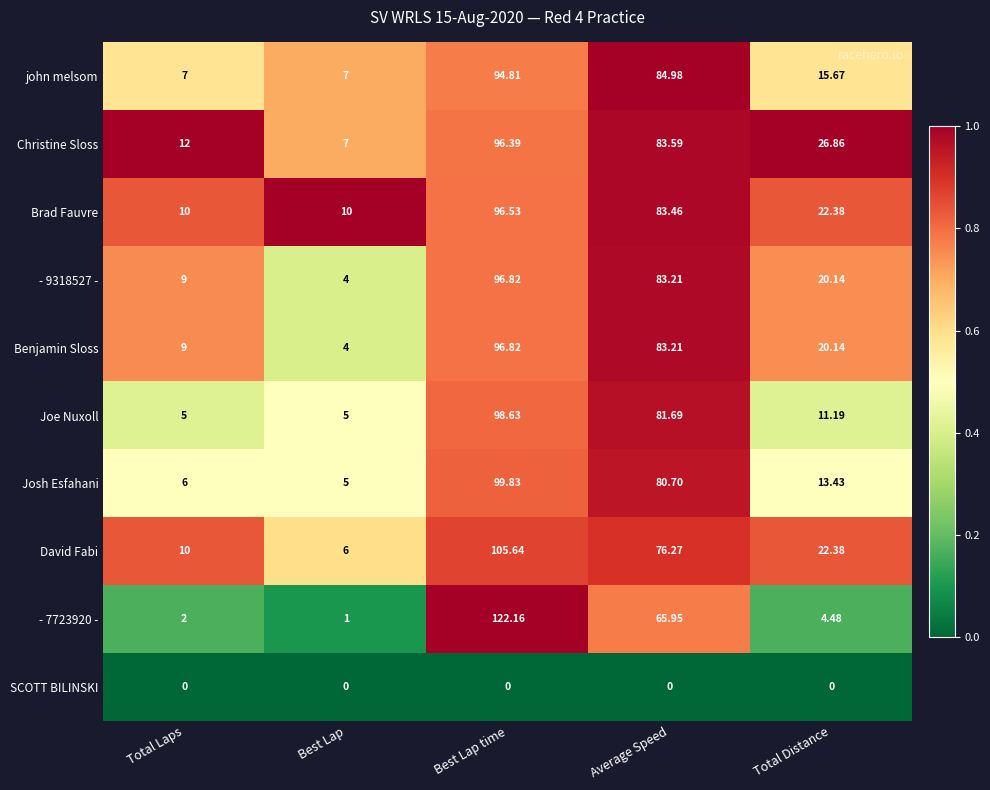

At which label does Brad Fauvre first exceed 22?

Best Lap time